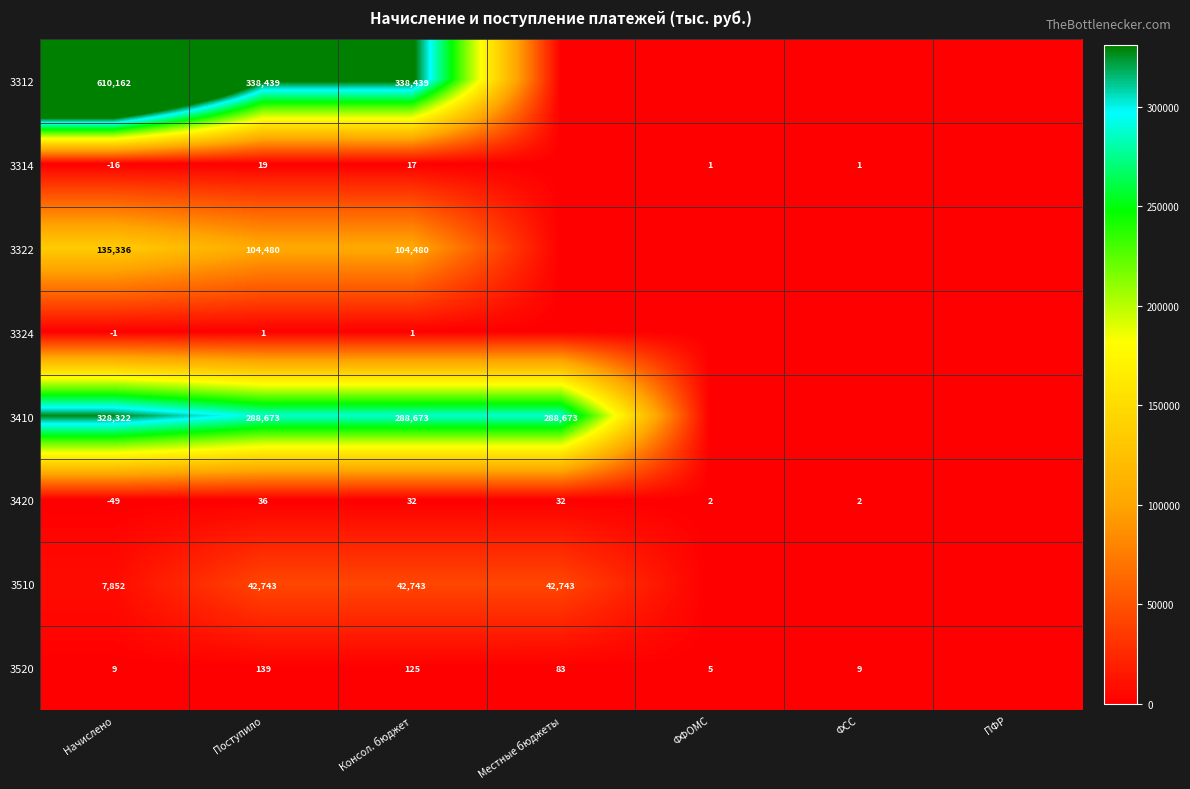

What is the total value across all series at Консол. бюджет?

774510